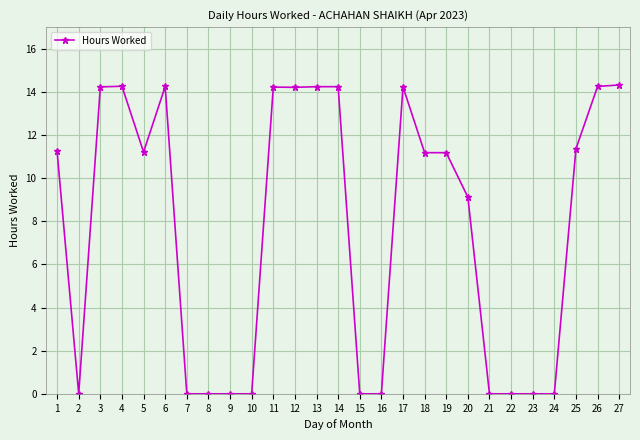

How many data points are less than 11?

12